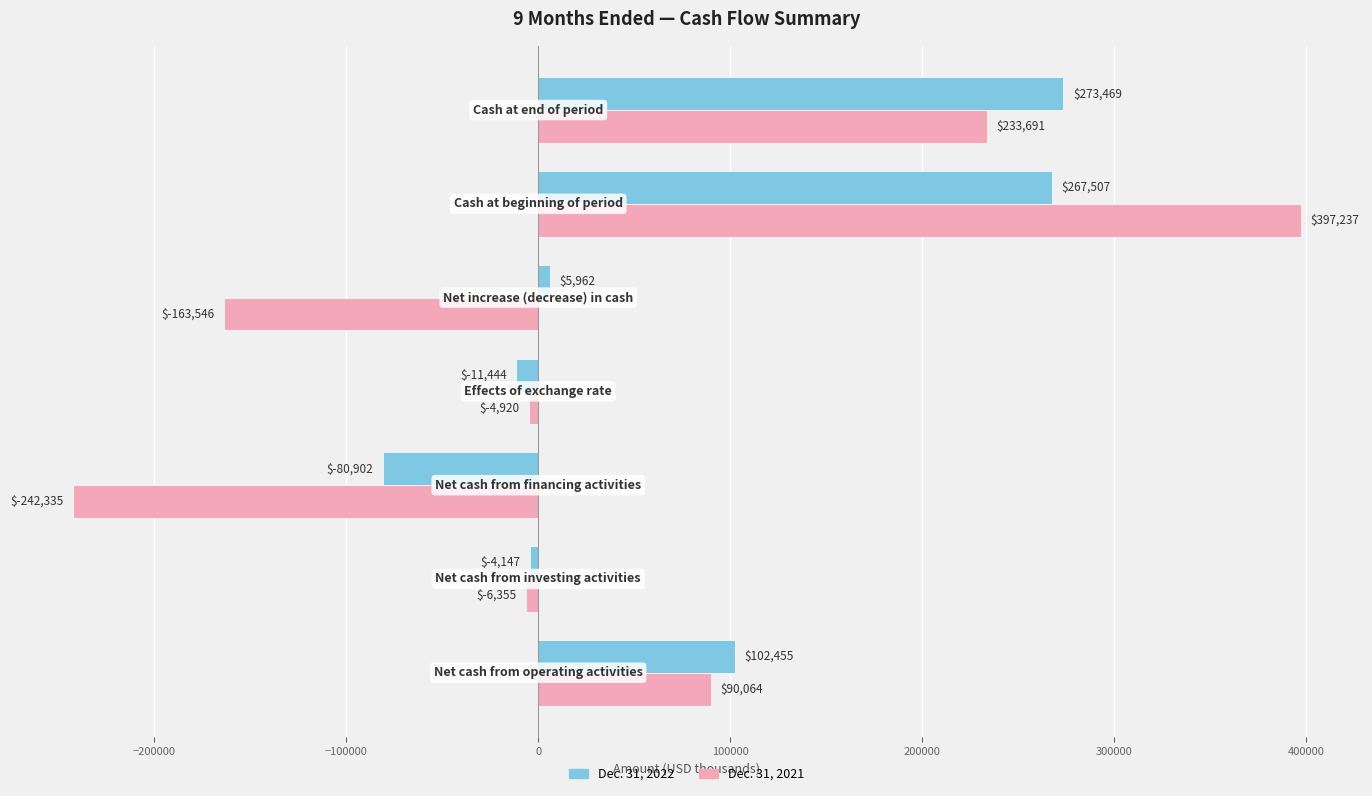

What is the maximum value shown in the chart?

397237